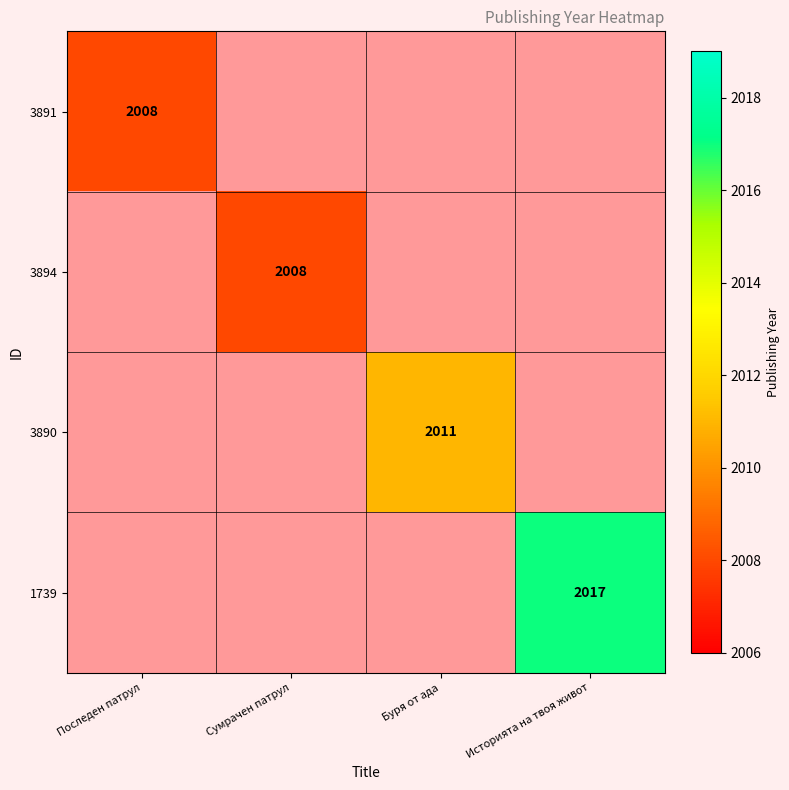

The value of 3890 at Буря от ада is 2011. True or false?

True